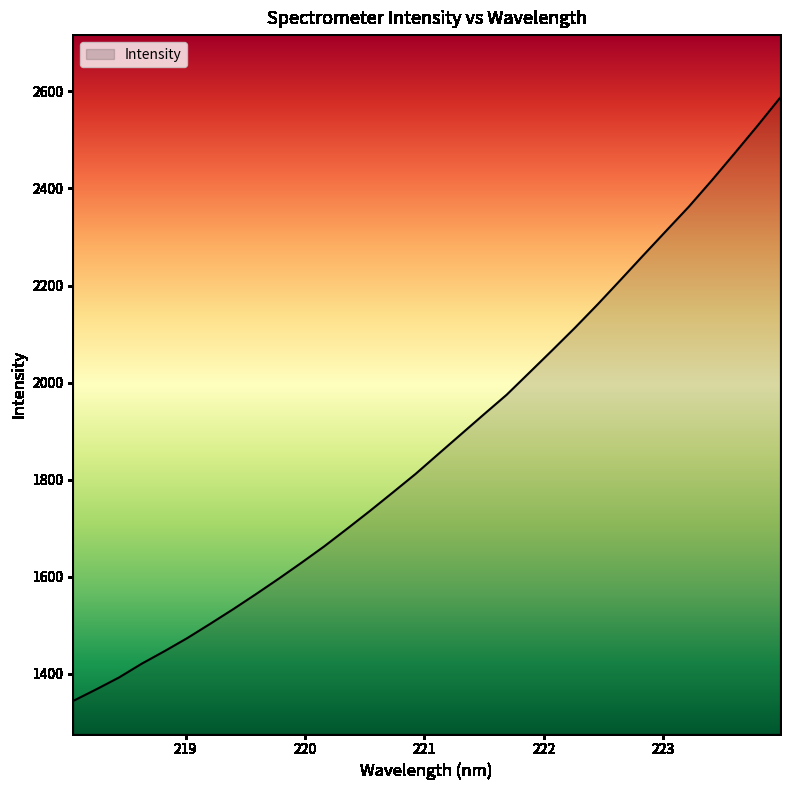

How many values exceed 1852?

16